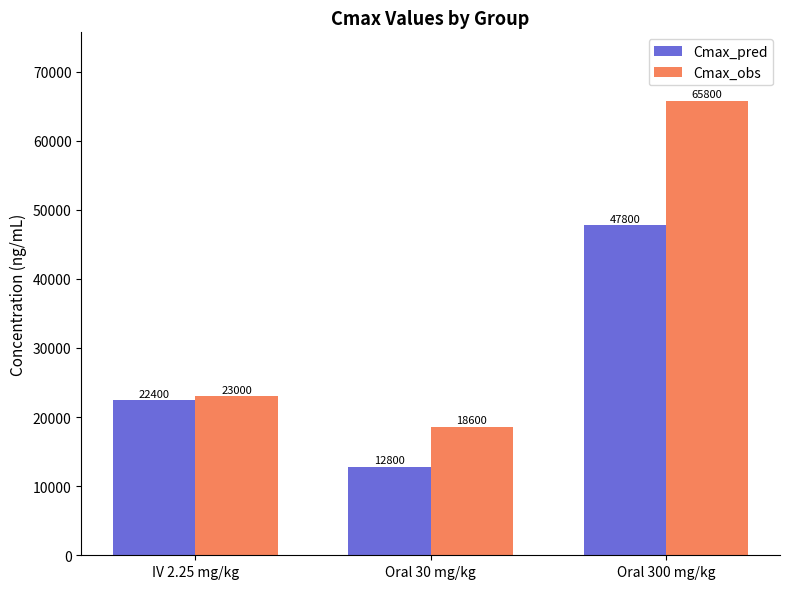

Are the bars grouped side by side (vs. stacked)?

Yes